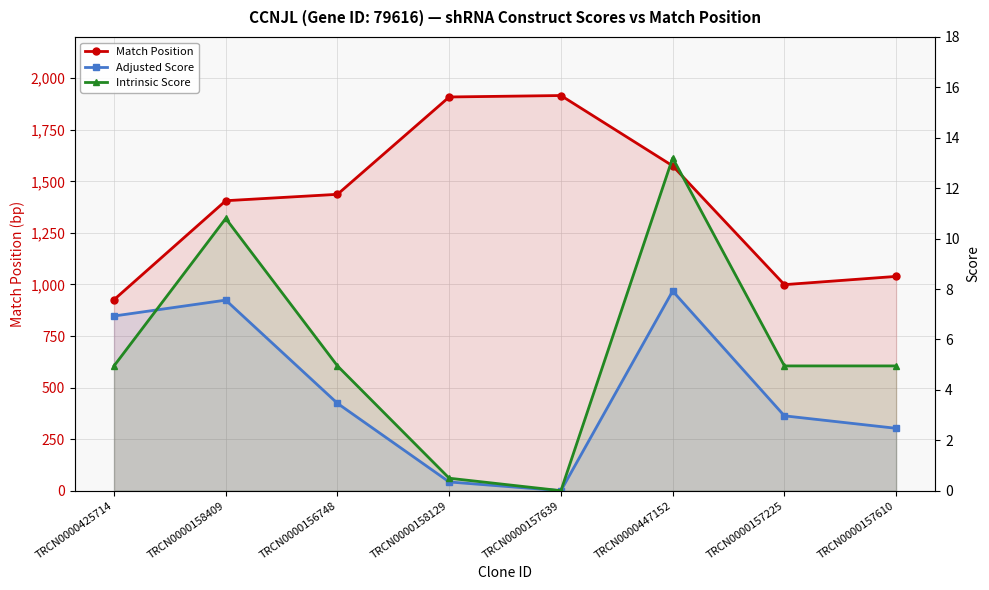

Reading left to right, transcribe all the data shown in this chart.

Match Position: 926.0	1406.0	1437.0	1909.0	1916.0	1575.0	999.0	1039.0
Adjusted Score: 6.9	7.6	3.5	0.3	0.0	7.9	3.0	2.5
Intrinsic Score: 5.0	10.8	5.0	0.5	0.0	13.2	5.0	5.0